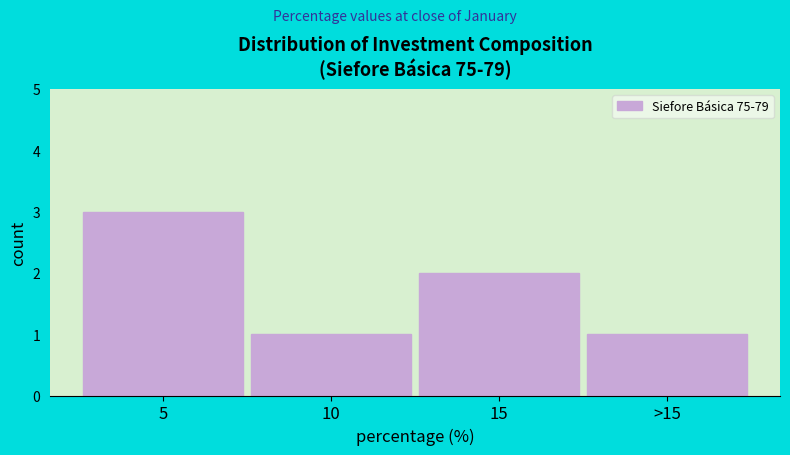

Reading right to left, extract all data points from this chart.

1	2	1	3